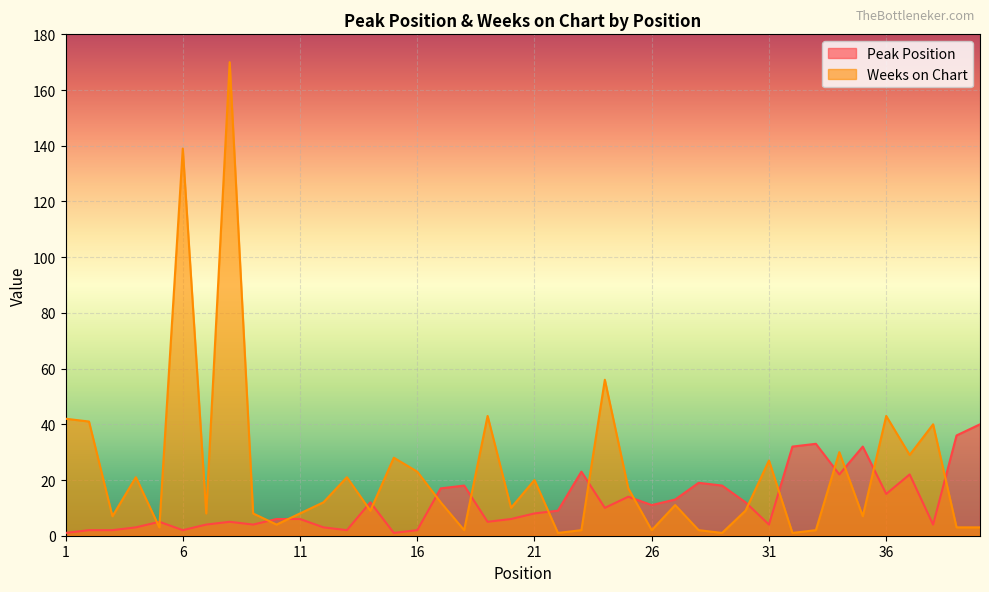

What is the average value of the Peak Position series?

12